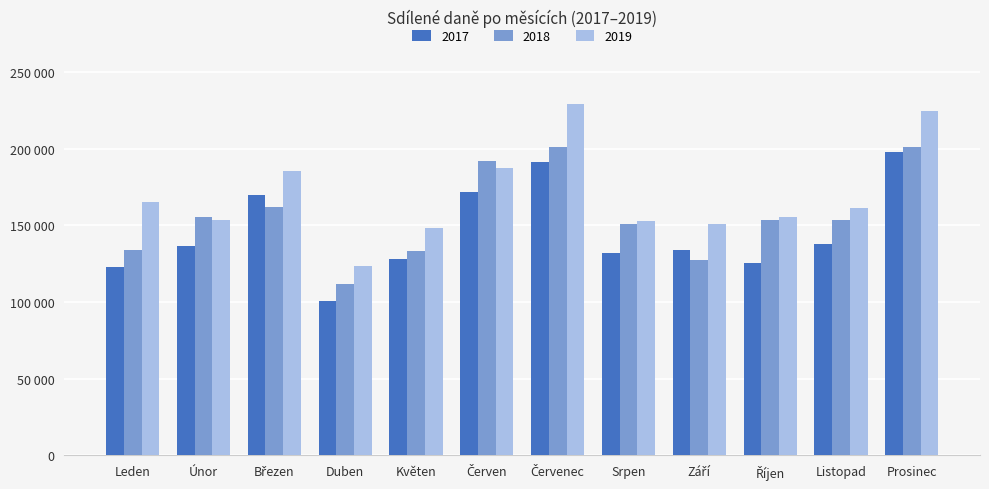

The value of 2017 at Duben is 164225.7. True or false?

False